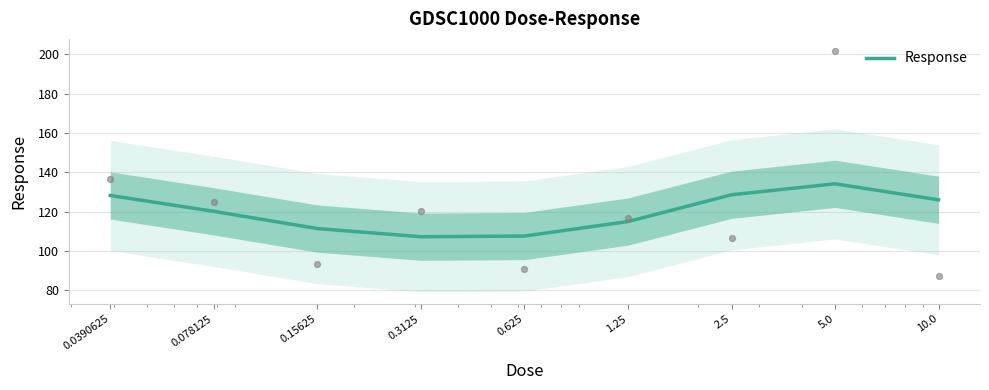

What is the change in value from 0.625 to 1.25?

+7.4